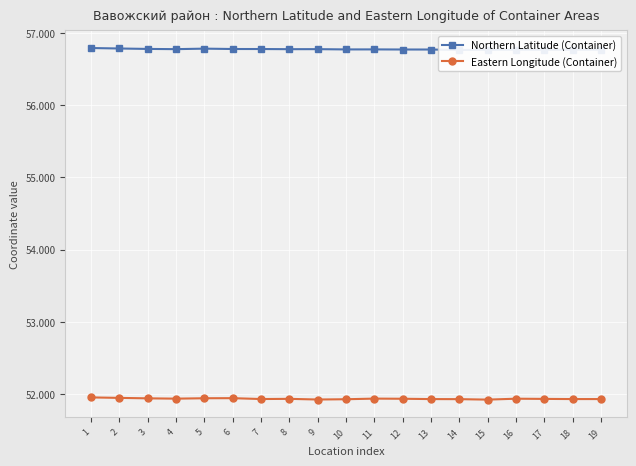

What is the sum of all Eastern Longitude (Container) values?

986.8